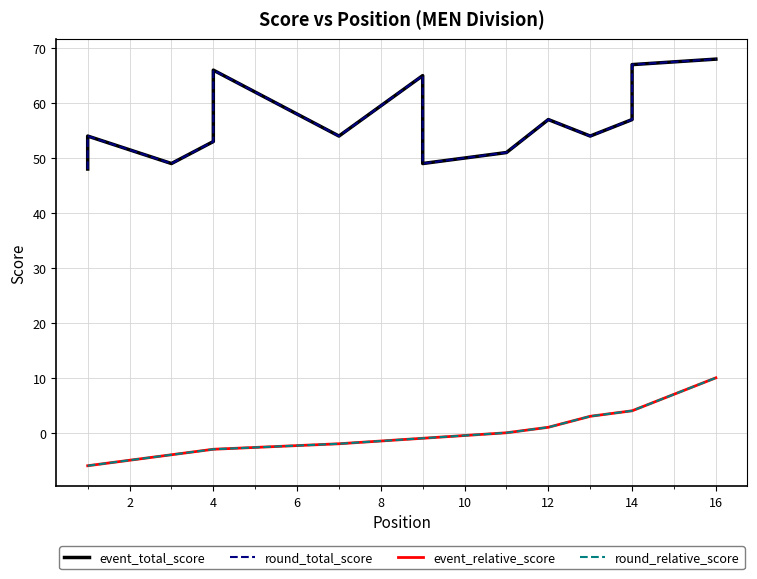

Which series has the largest range (max minus min)?

event_total_score